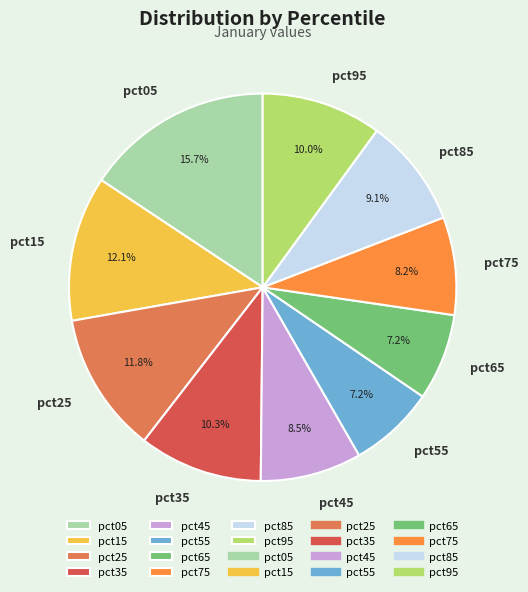

Does pct65 represent more than half of the total?

No